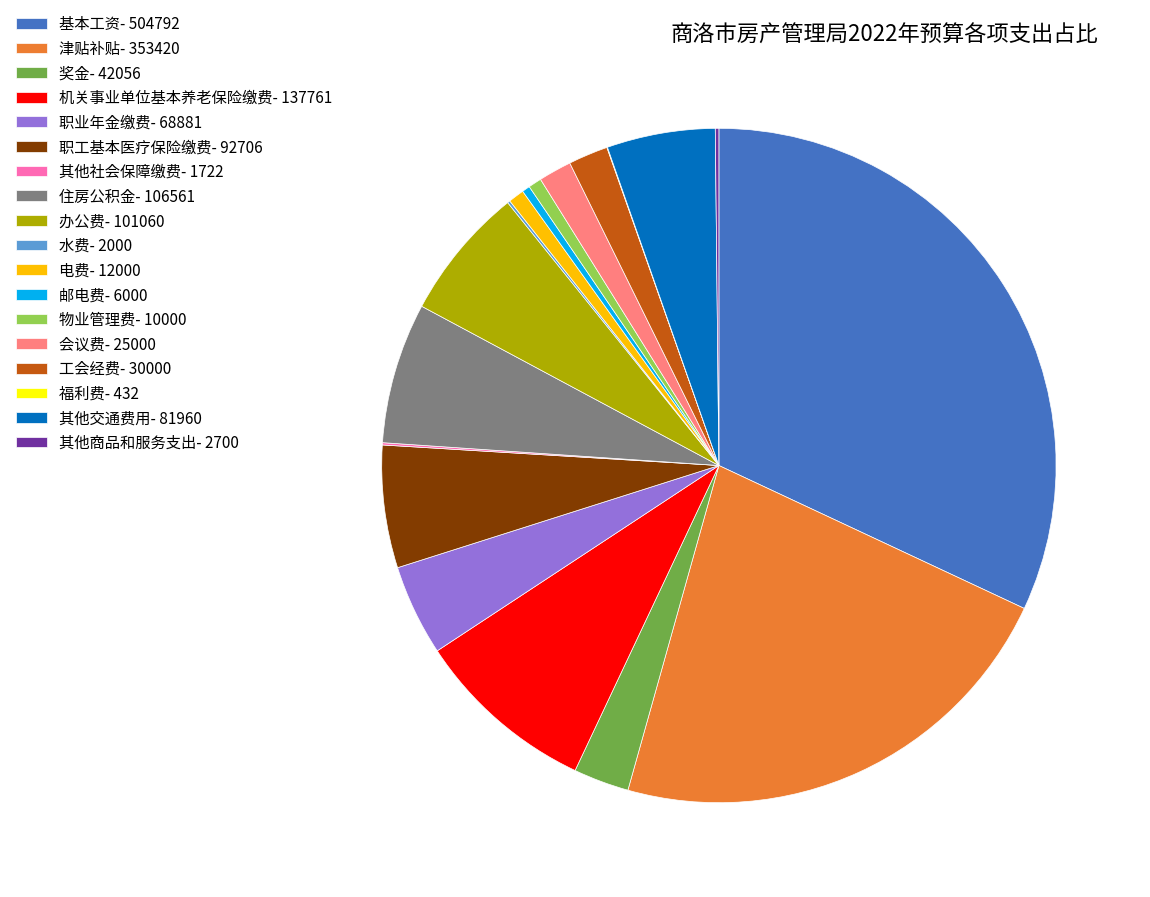

Is it true that 工会经费- 30000 is 2% of the pie?

True